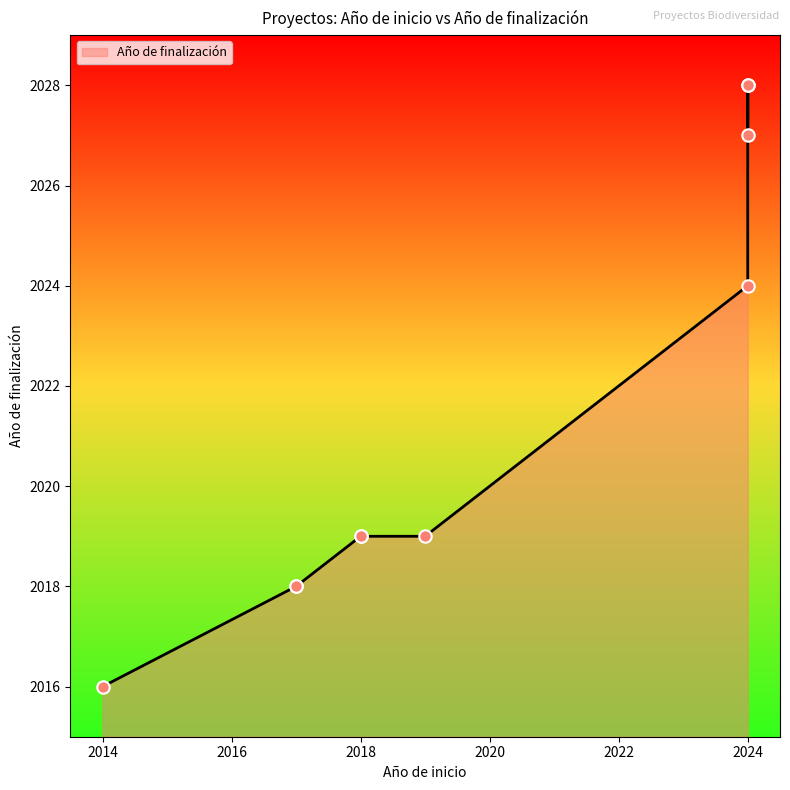

Approximately how many times larger is the value at 2024 compared to 2017?

1.0